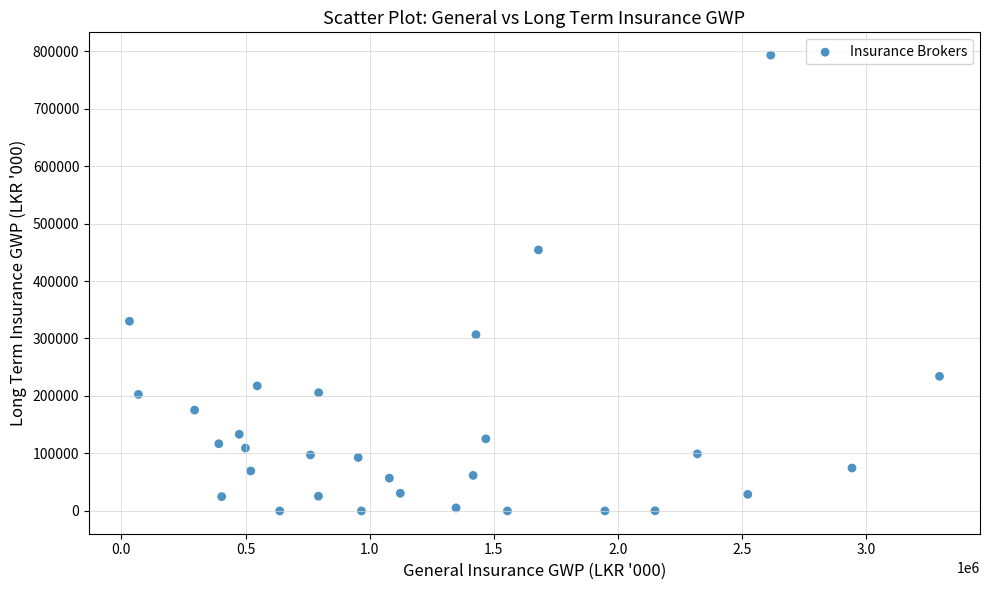

What Y value in the scatter plot is closest to 396482?

454076.9